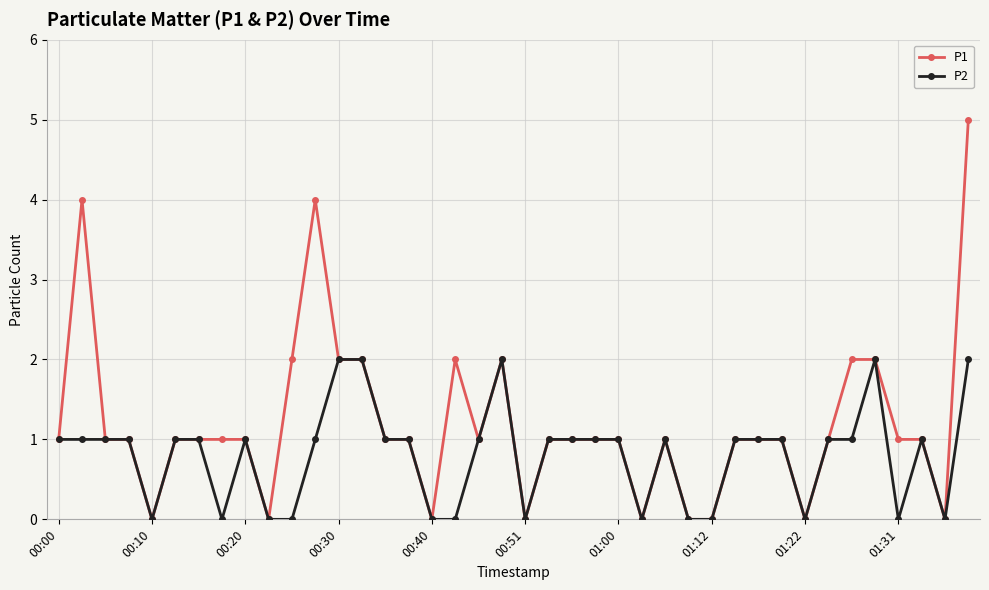

True or false: P1 has more than 0 interior local peaks.

True